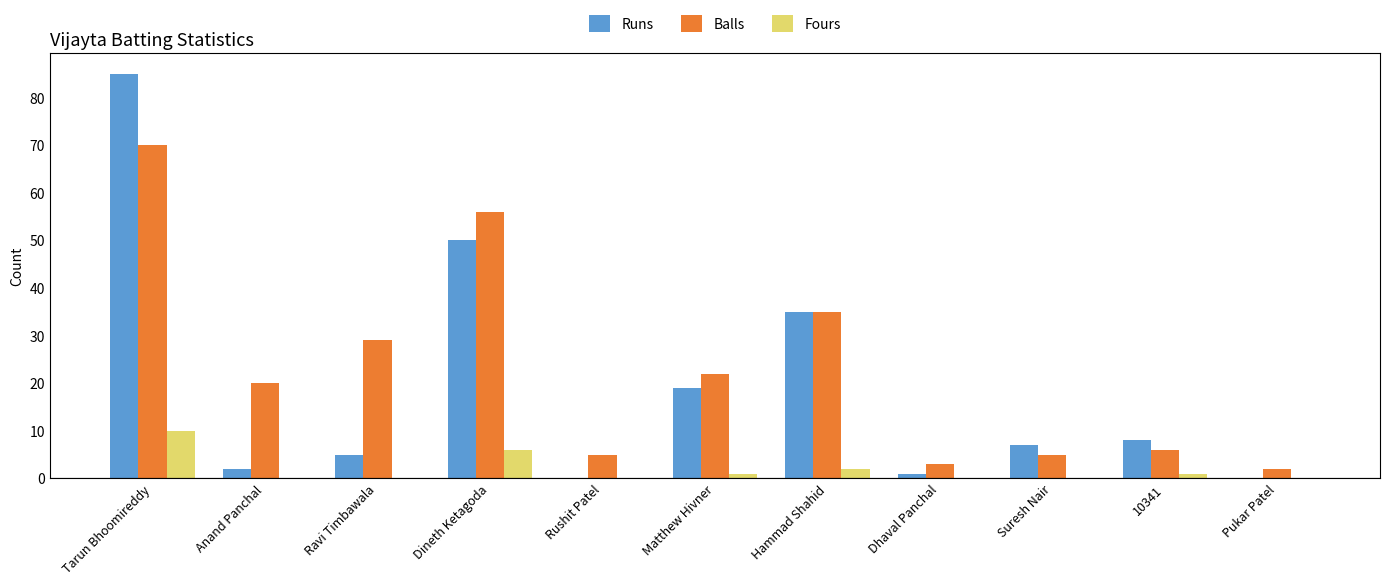

How many categories are shown in the chart?

11